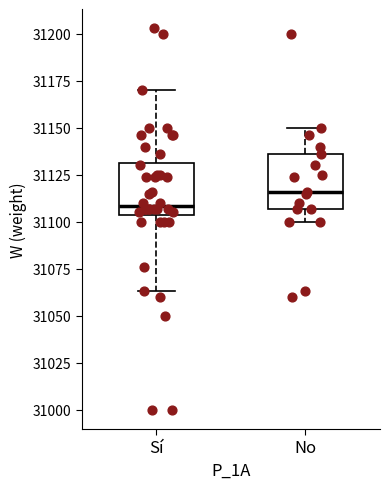

Which box's median line is the highest?

No